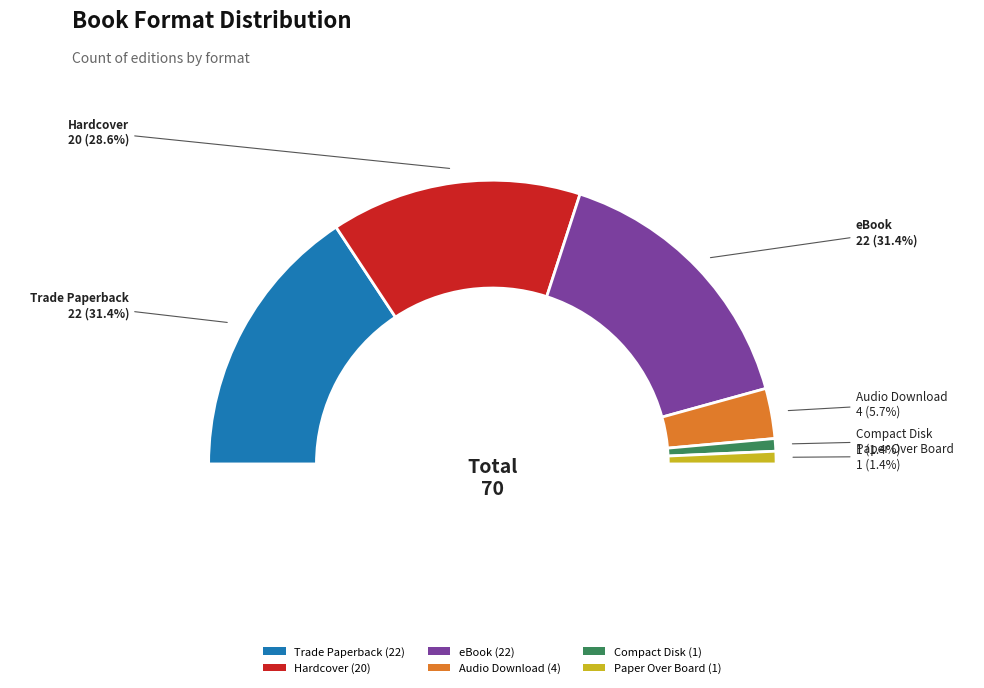

What percentage is the Audio Download slice, to the nearest percent?

6%